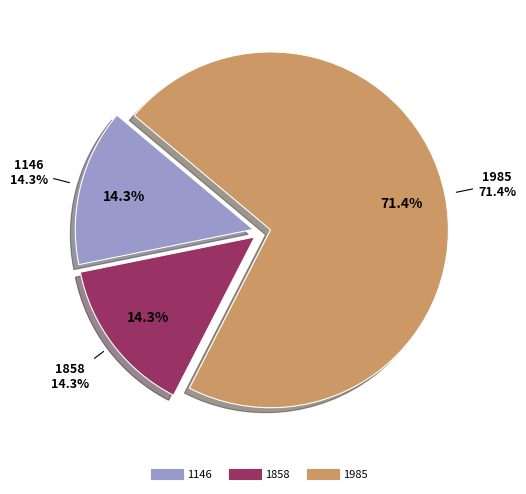

True or false: 1858 accounts for 14% of the total.

True